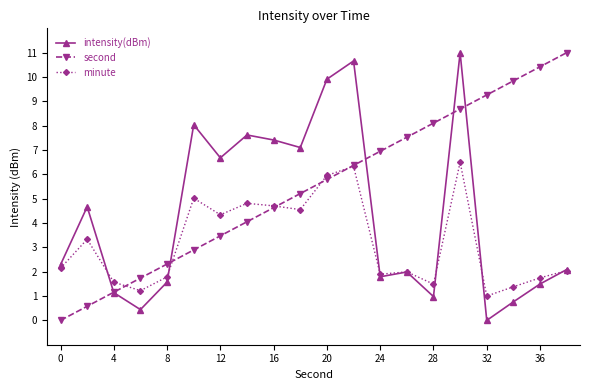

True or false: minute has more than 0 interior local peaks.

True